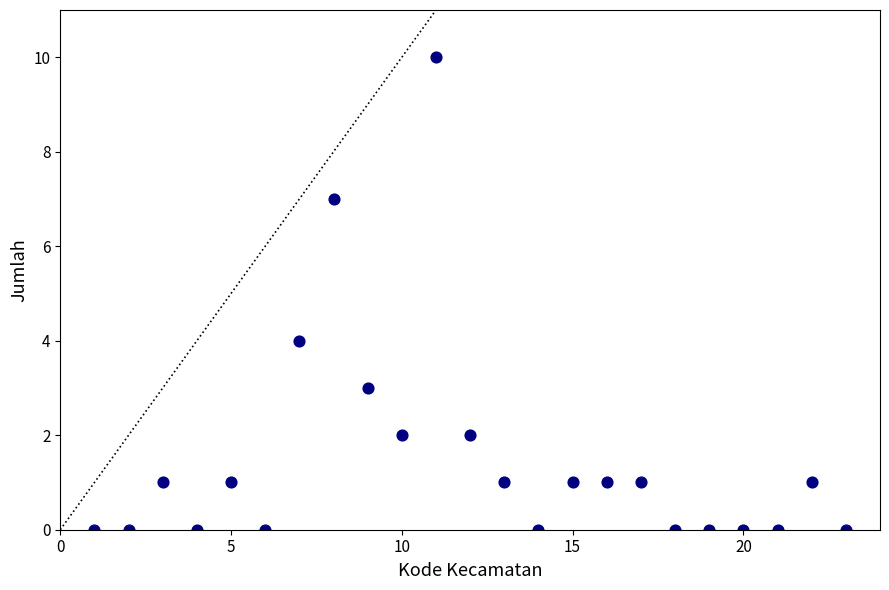

What Y value in the scatter plot is closest to 5?

4